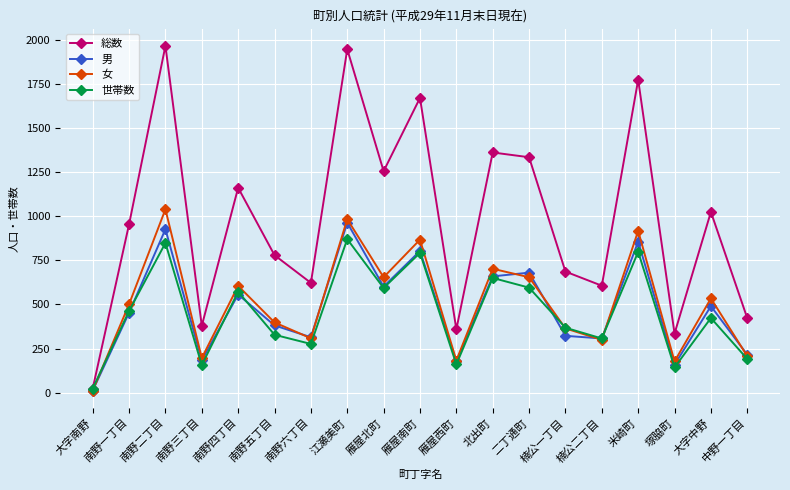

List the series in order of their peak value, lowest first.

世帯数, 男, 女, 総数